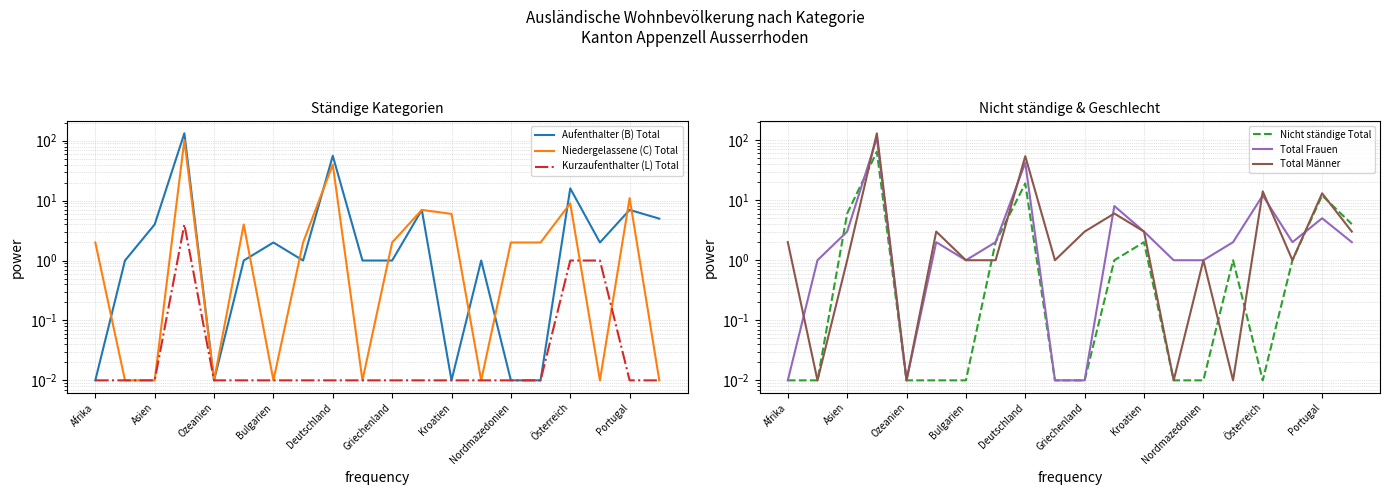

How many interior local peaks does the Kurzaufenthalter (L) Total series have?

1